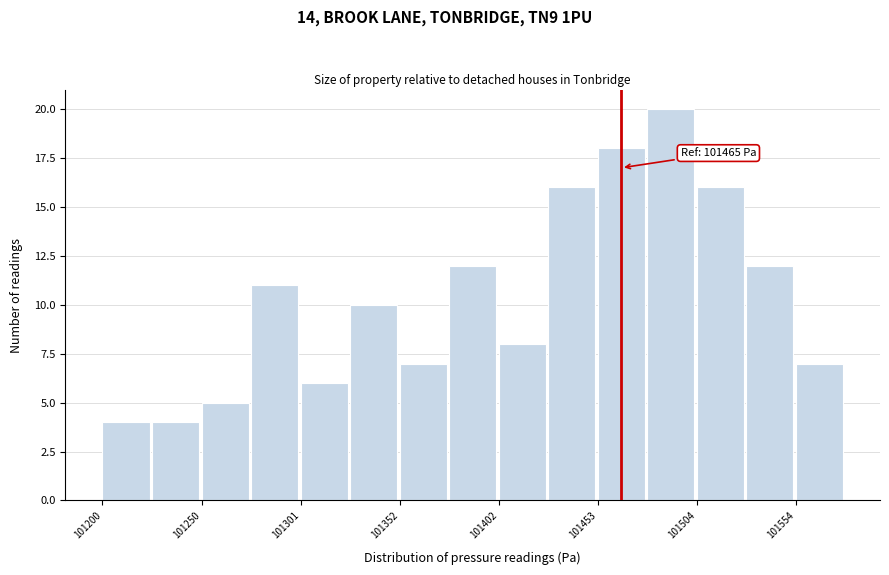

Around what value on the x-axis is the tallest bar? Give the approximate position of its centre, as read against the axis.

101490